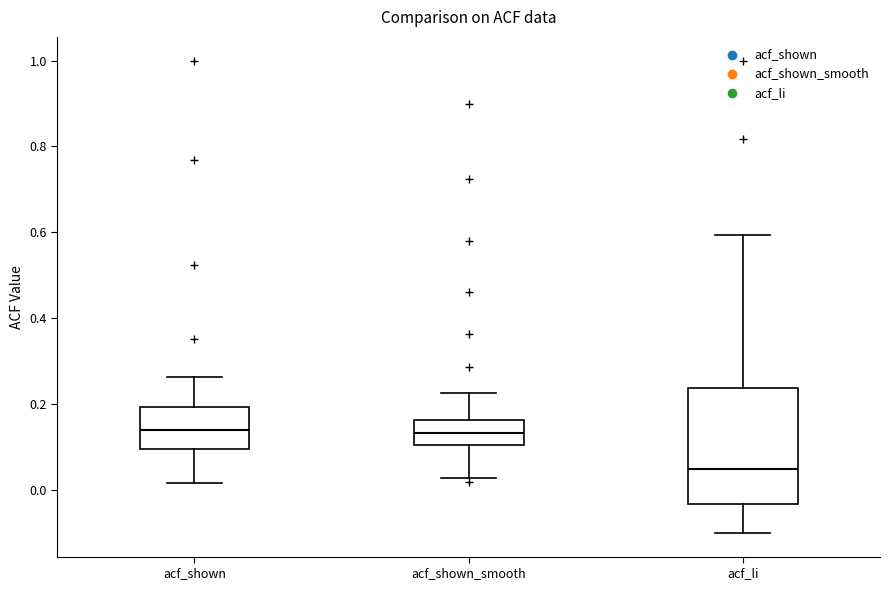

Reading left to right, read every box against the y-axis: the position of its median line, the range the box covers, and the ends of its whiskers. The values are not printed on the chart, so give them approximately, as read against the axis.

acf_shown: median 0.14, box 0.10 to 0.20, whiskers 0.02 to 0.26
acf_shown_smooth: median 0.14, box 0.10 to 0.16, whiskers 0.02 to 0.22
acf_li: median 0.04, box -0.04 to 0.24, whiskers -0.10 to 0.60